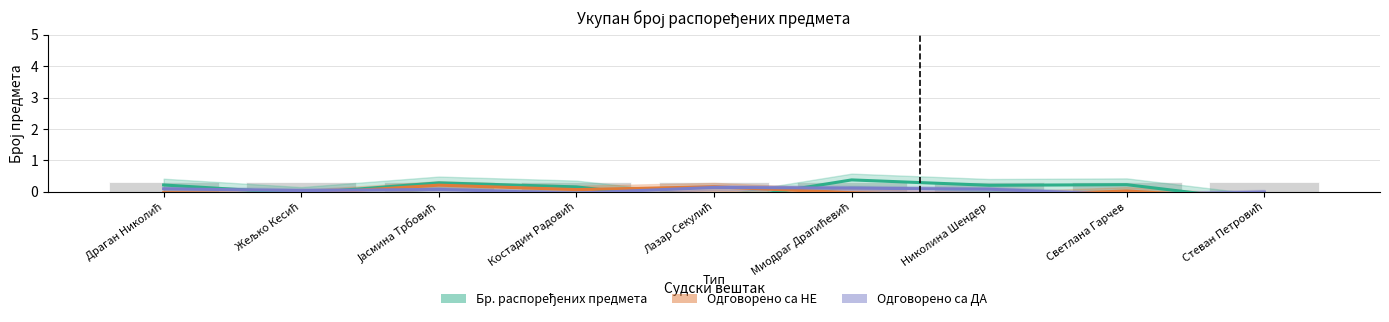

Which series has the largest total across all categories?

Бр. распоређених предмета